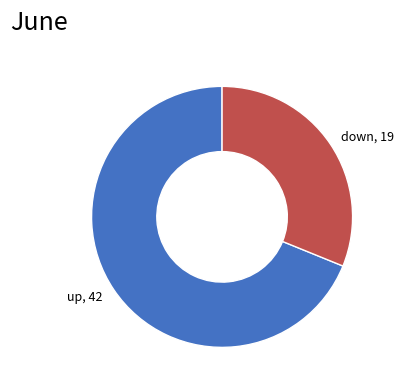

Is it true that up is 75% of the pie?

False